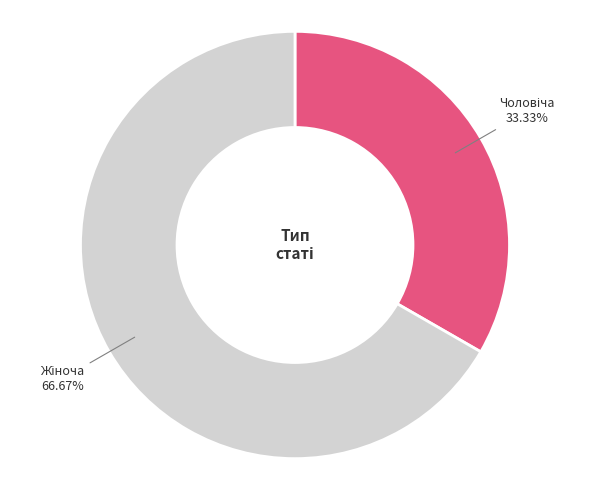

Is there a majority slice in this chart?

Yes